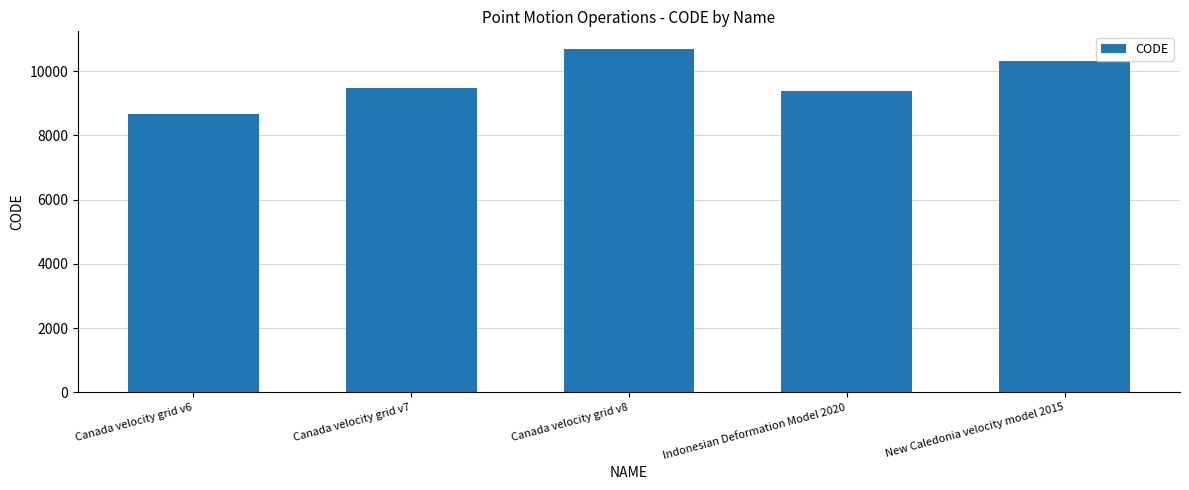

Reading left to right, what are all the values shown in this chart?

8676	9483	10707	9375	10323